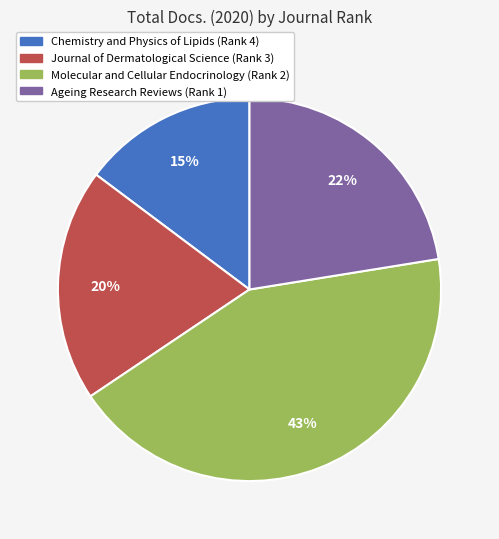

Rank the categories by value from highest to lowest.

Molecular and Cellular Endocrinology (Rank 2), Ageing Research Reviews (Rank 1), Journal of Dermatological Science (Rank 3), Chemistry and Physics of Lipids (Rank 4)